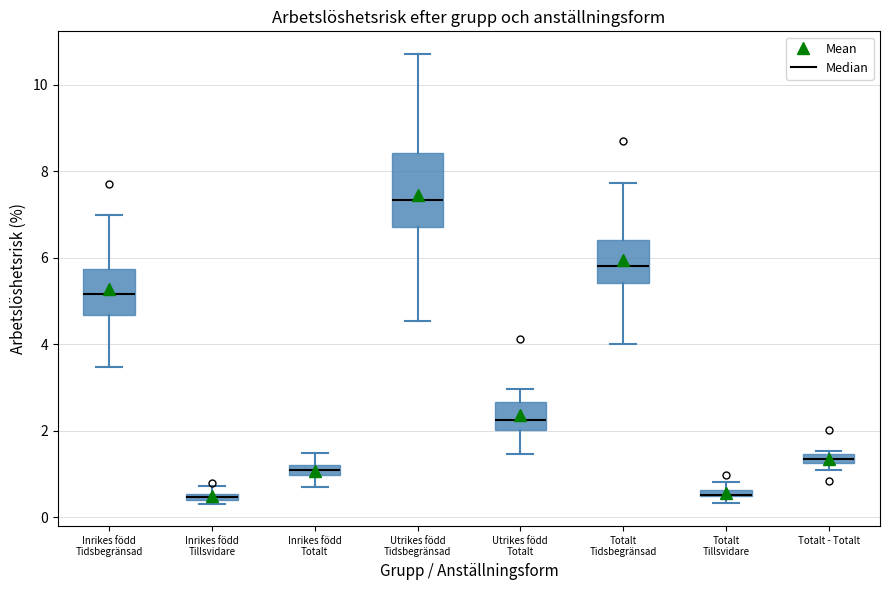

Where is the lower edge of the box for Totalt Tidsbegränsad on the y-axis? The values are not printed on the chart, so give them approximately, as read against the axis.

5.4